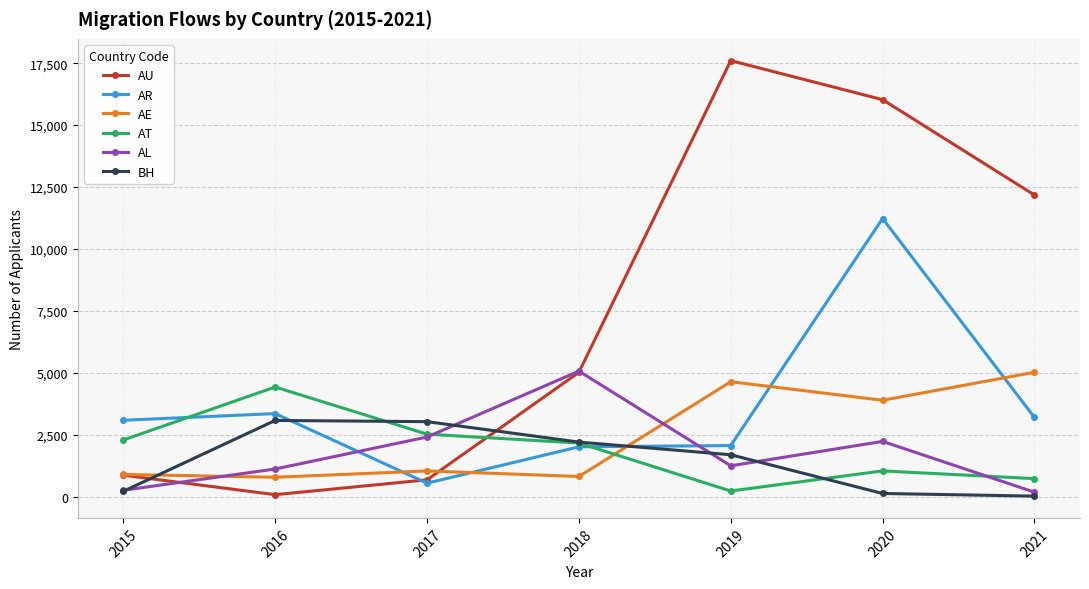

Is this an area chart (filled region under the line)?

No